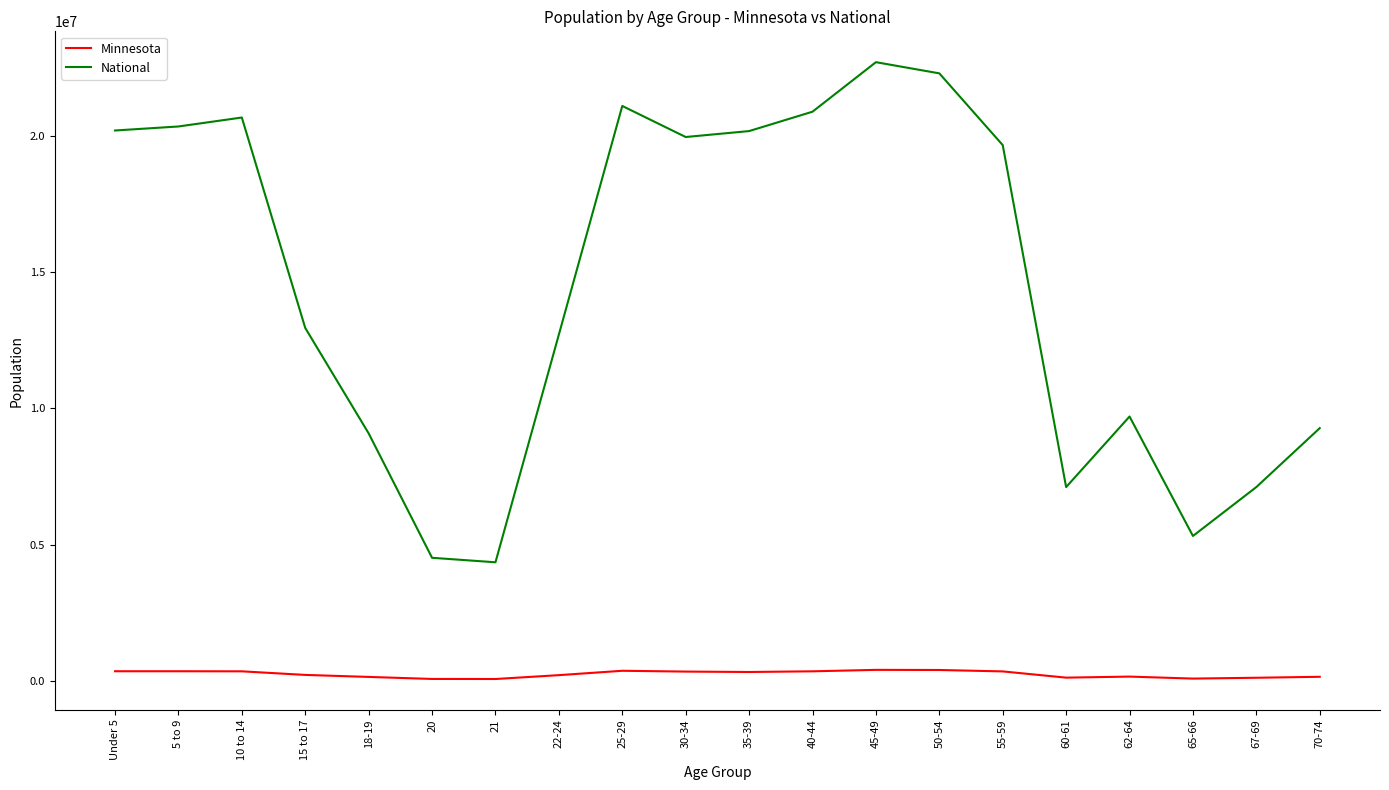

What is the minimum value shown in the chart?

70594